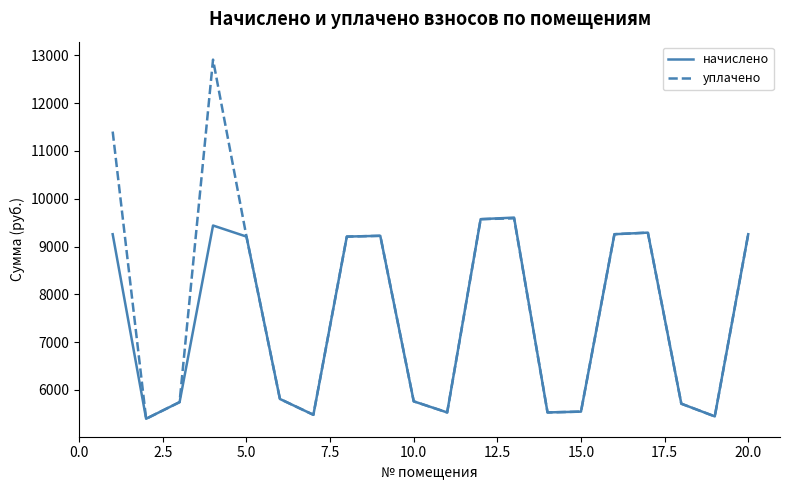

Which series has the largest total across all categories?

уплачено